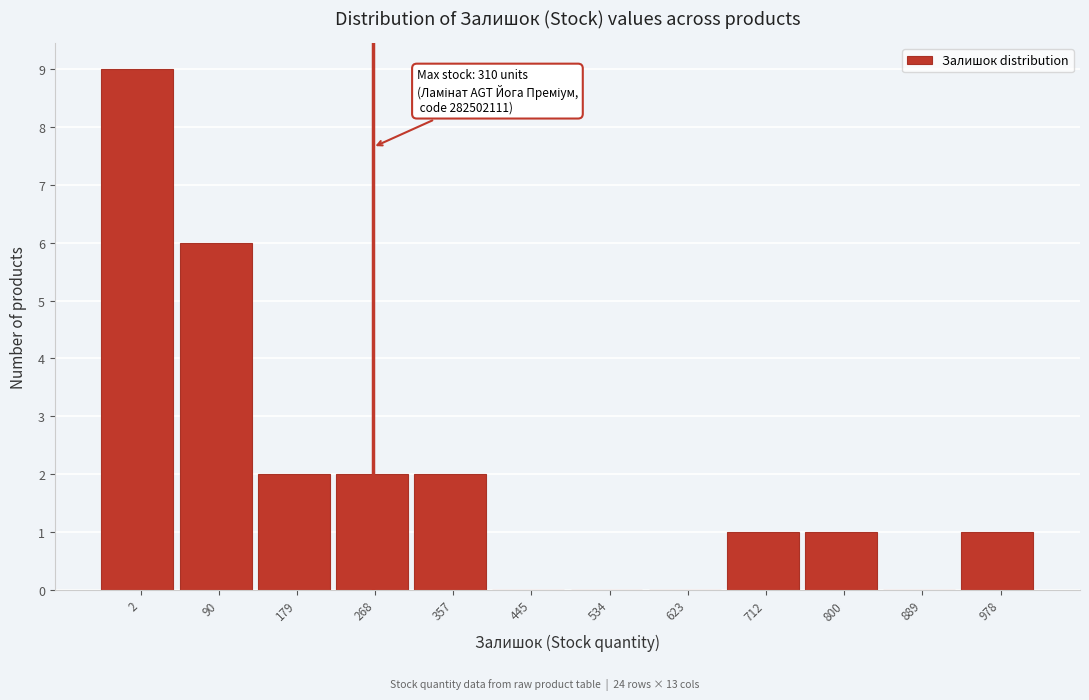

Reading left to right, what are all the values shown in this chart?

2=9	90=6	179=2	268=2	357=2	445=0	534=0	623=0	712=1	800=1	889=0	978=1